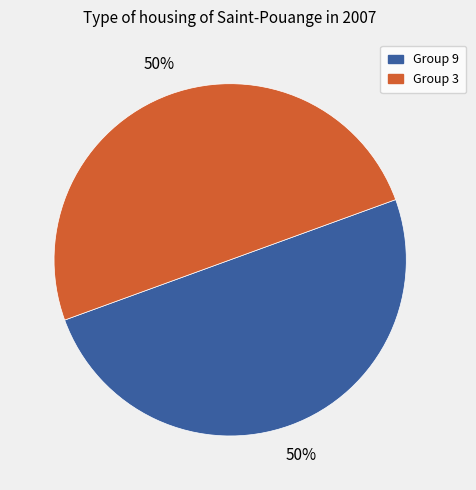

Count the number of slices in the pie.

2